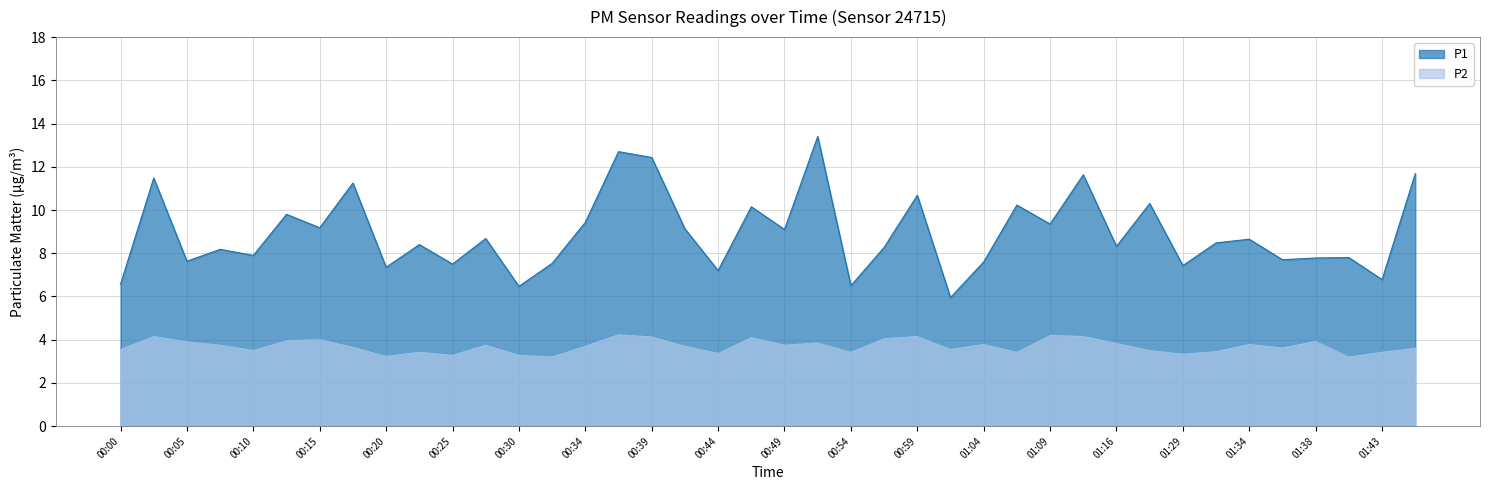

Rank the series by their maximum value, from highest to lowest.

P1, P2